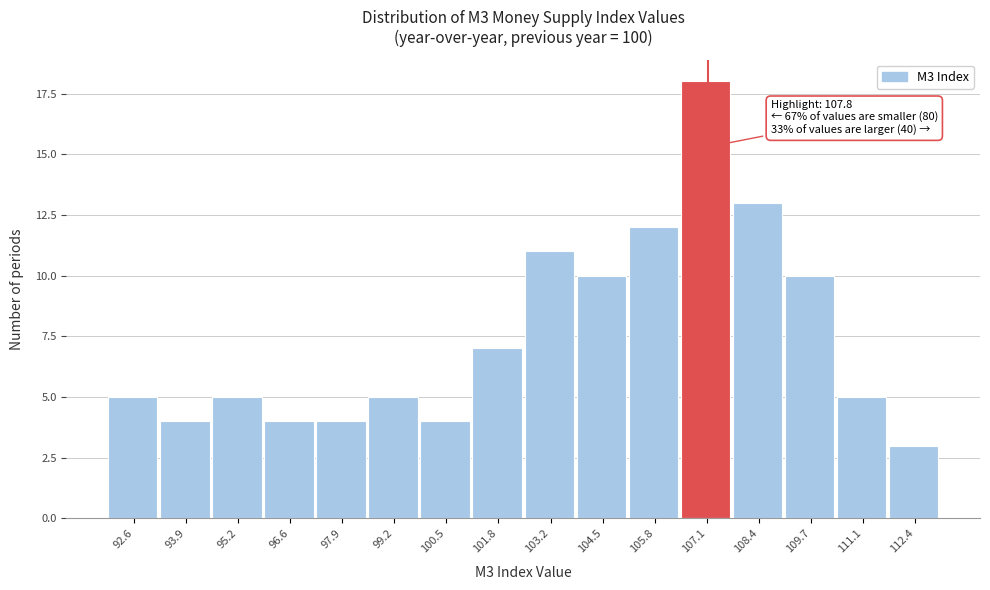

Reading left to right, extract all data points from this chart.

5	4	5	4	4	5	4	7	11	10	12	18	13	10	5	3